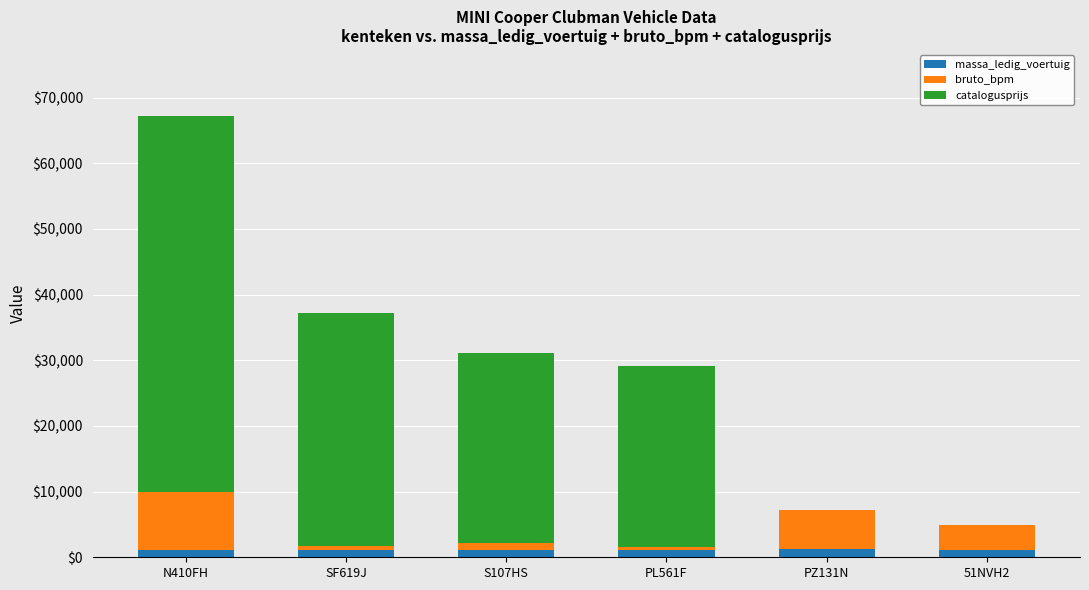

What is the sum of the massa_ledig_voertuig values at N410FH and S107HS?

2240